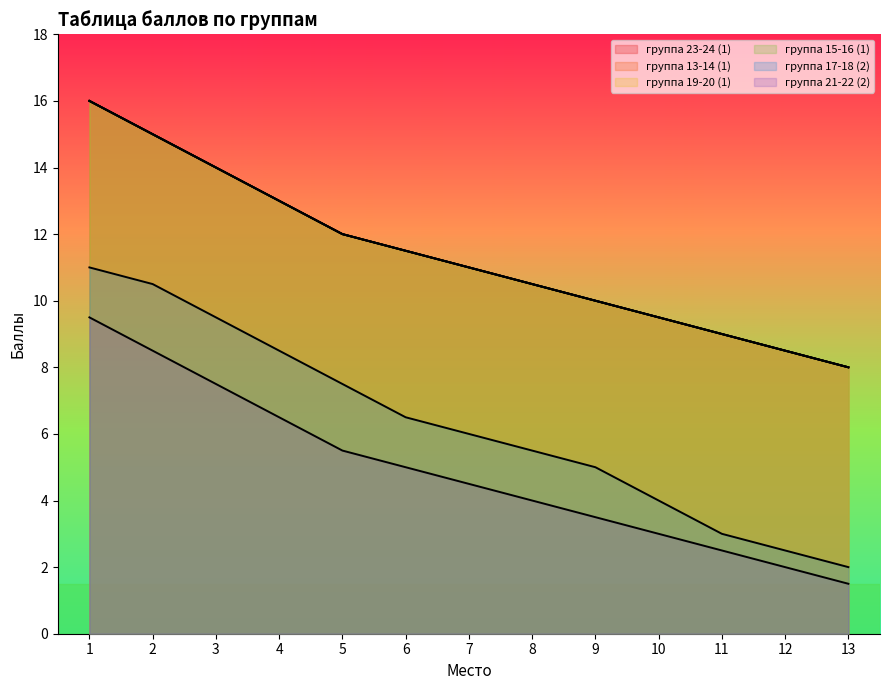

Which series has the largest range (max minus min)?

группа 17-18 (2)